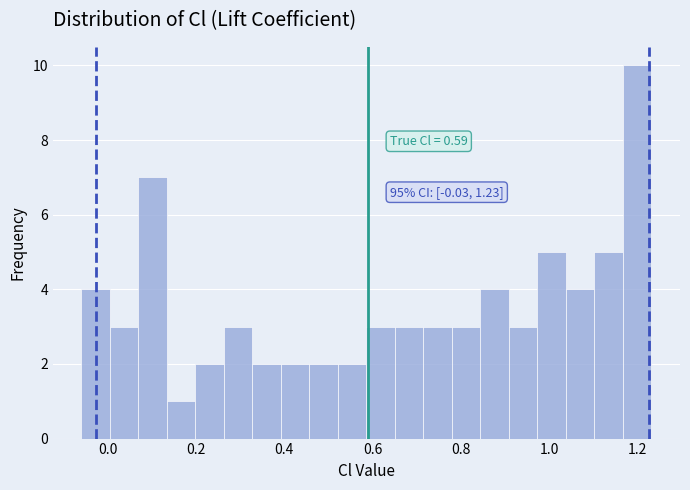

Read against the x-axis, roughly where is the centre of the tallest bar?

1.20